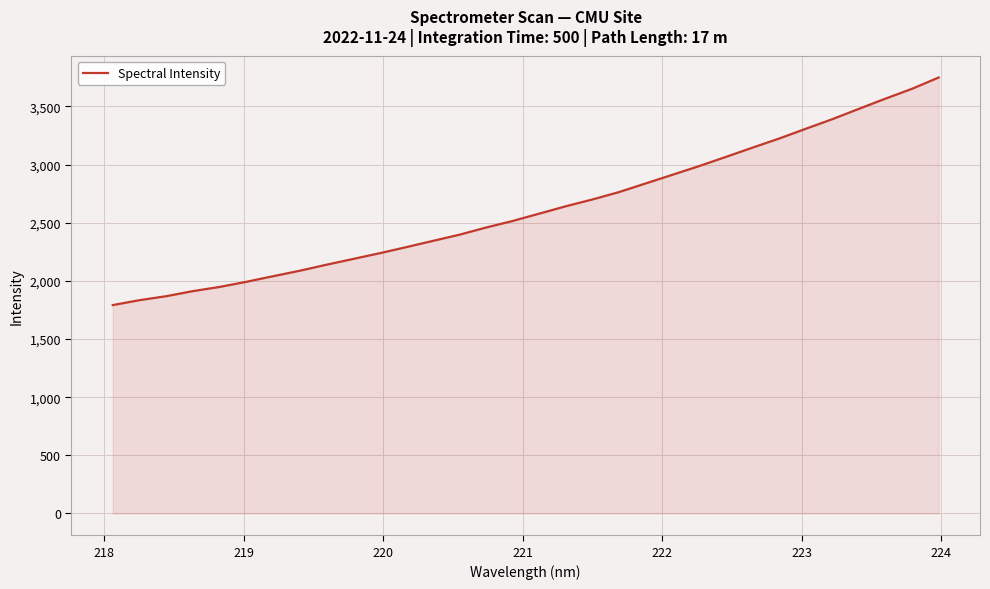

What is the difference between the maximum and minimum values?

1956.7